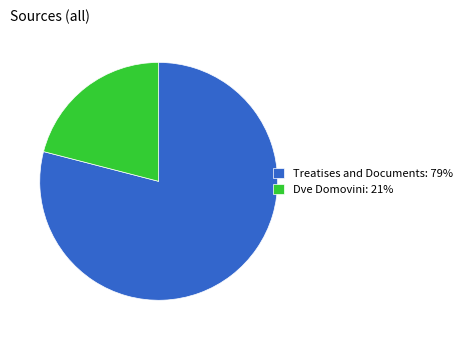

Does Treatises and Documents: 79% account for over 50% of the chart?

Yes